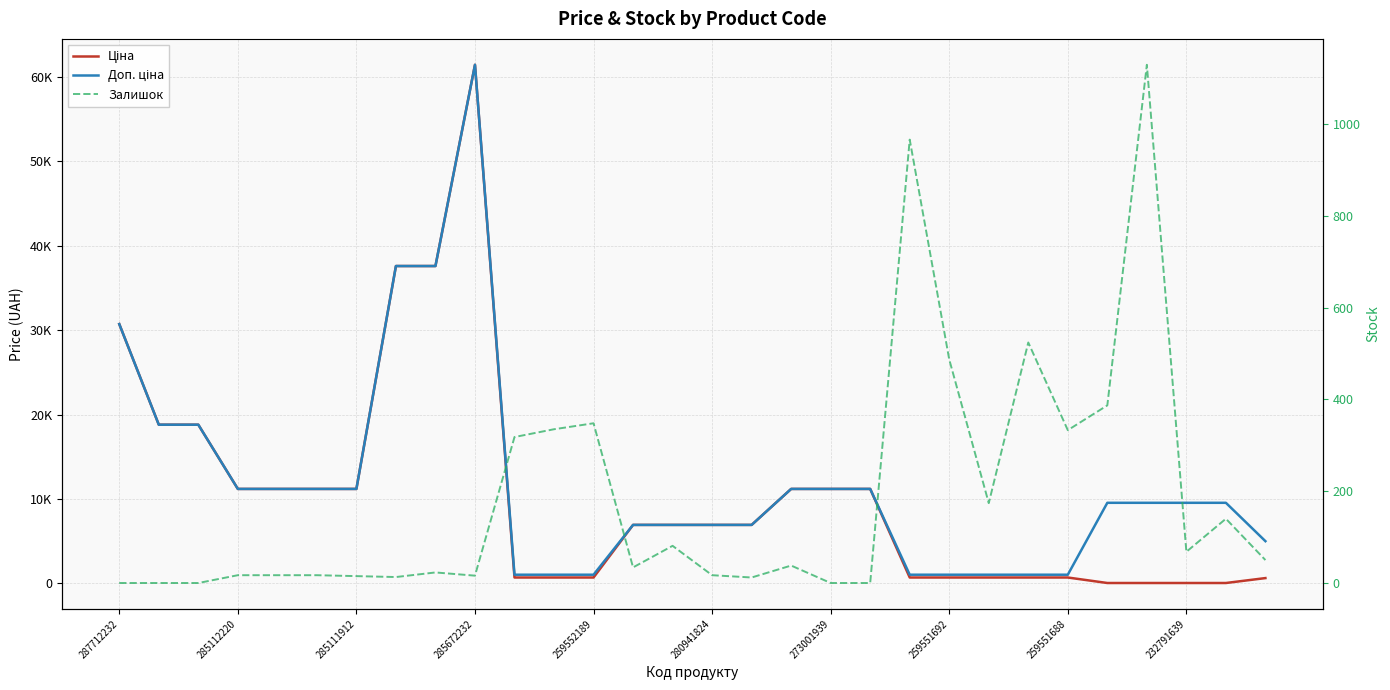

What is the sum of the Ціна values at 16 and 273001939?

18113.8